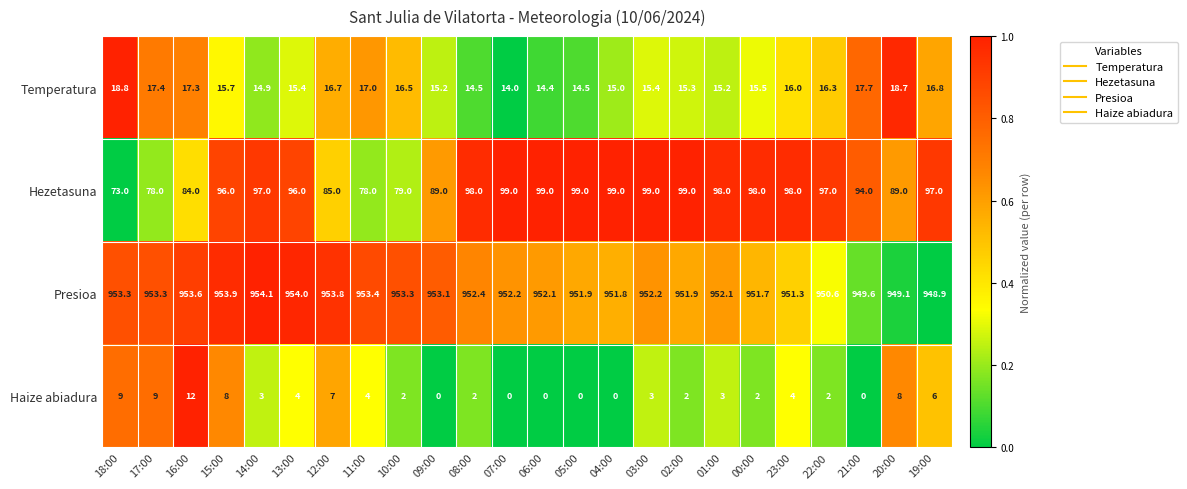

What is the difference between the Presioa values at 12:00 and 18:00?

0.5